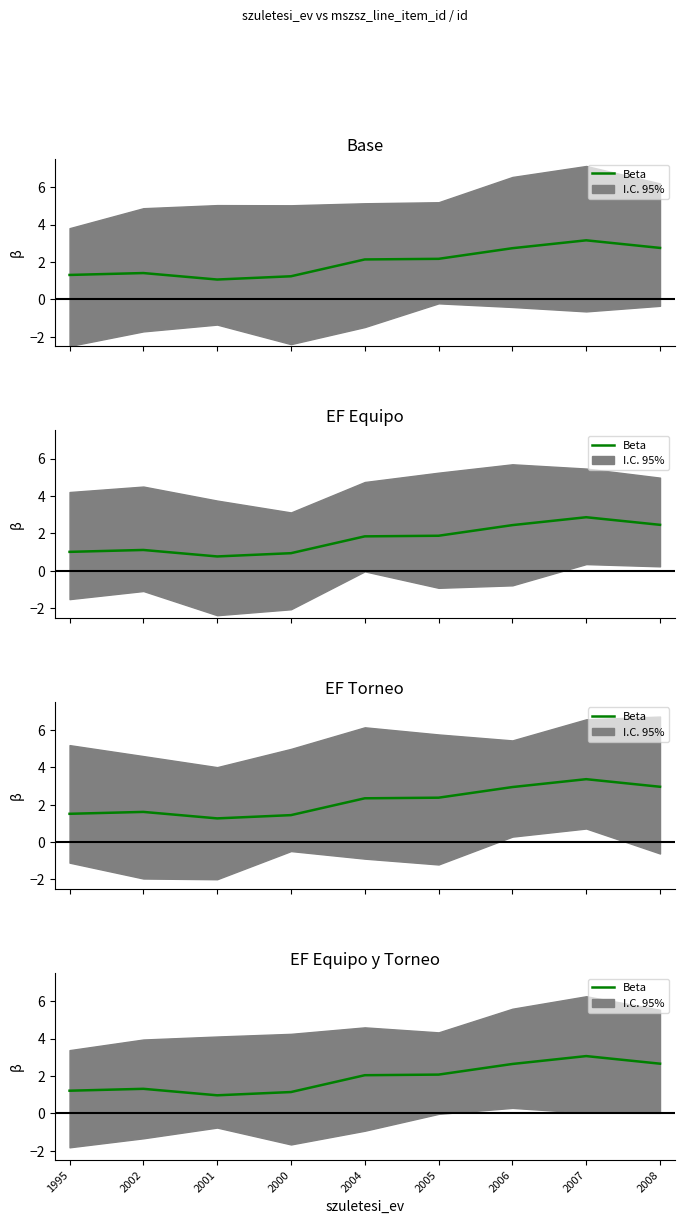

What is the difference between the maximum and minimum values?

2.1